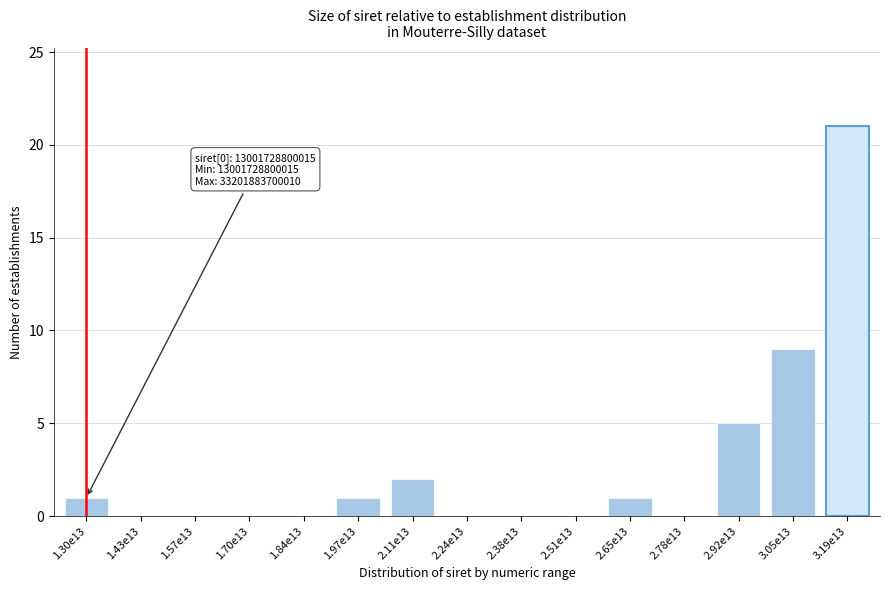

Reading right to left, transcribe all the data shown in this chart.

3.19e13=21	3.05e13=9	2.92e13=5	2.78e13=0	2.65e13=1	2.51e13=0	2.38e13=0	2.24e13=0	2.11e13=2	1.97e13=1	1.84e13=0	1.70e13=0	1.57e13=0	1.43e13=0	1.30e13=1